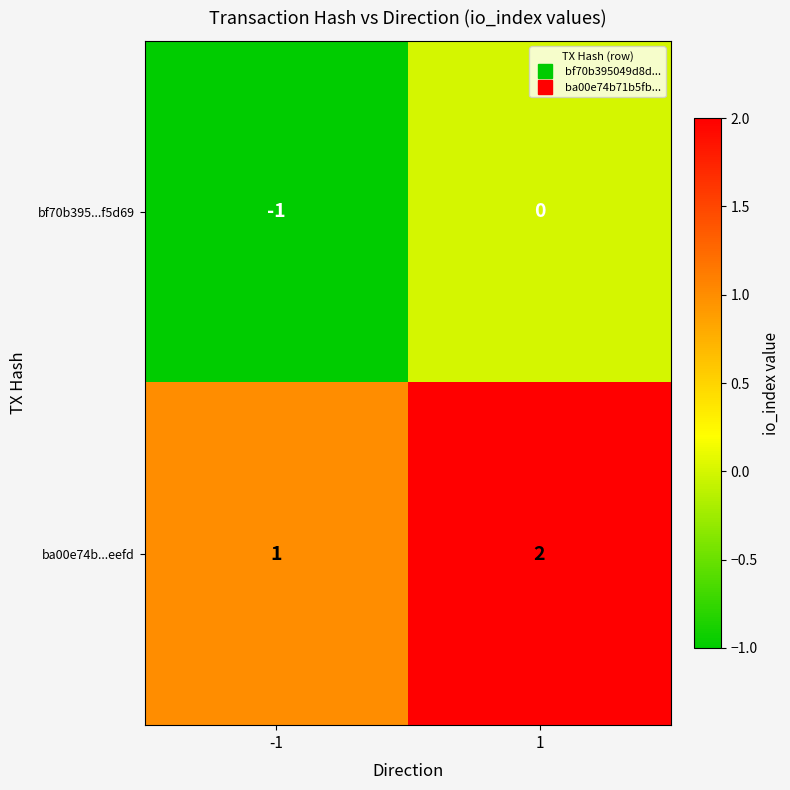

How many distinct data groups are displayed?

2